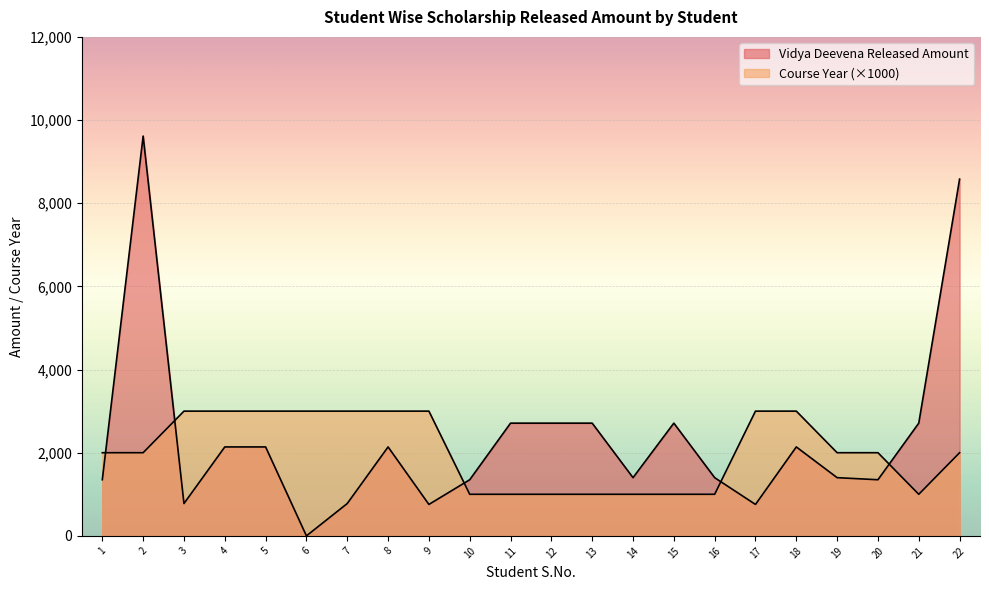

How many times do Course Year and Vidya Deevena Released Amount cross each other?

5